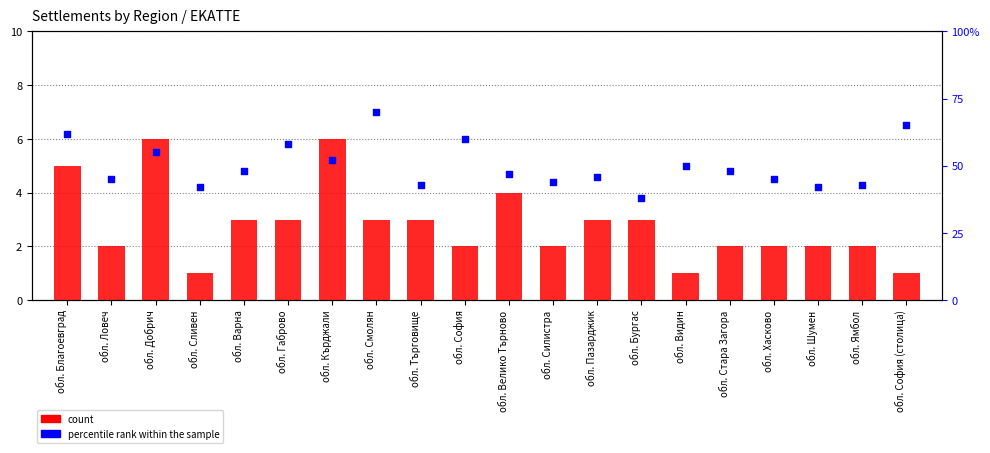

Which series has the largest total across all categories?

percentile rank within the sample